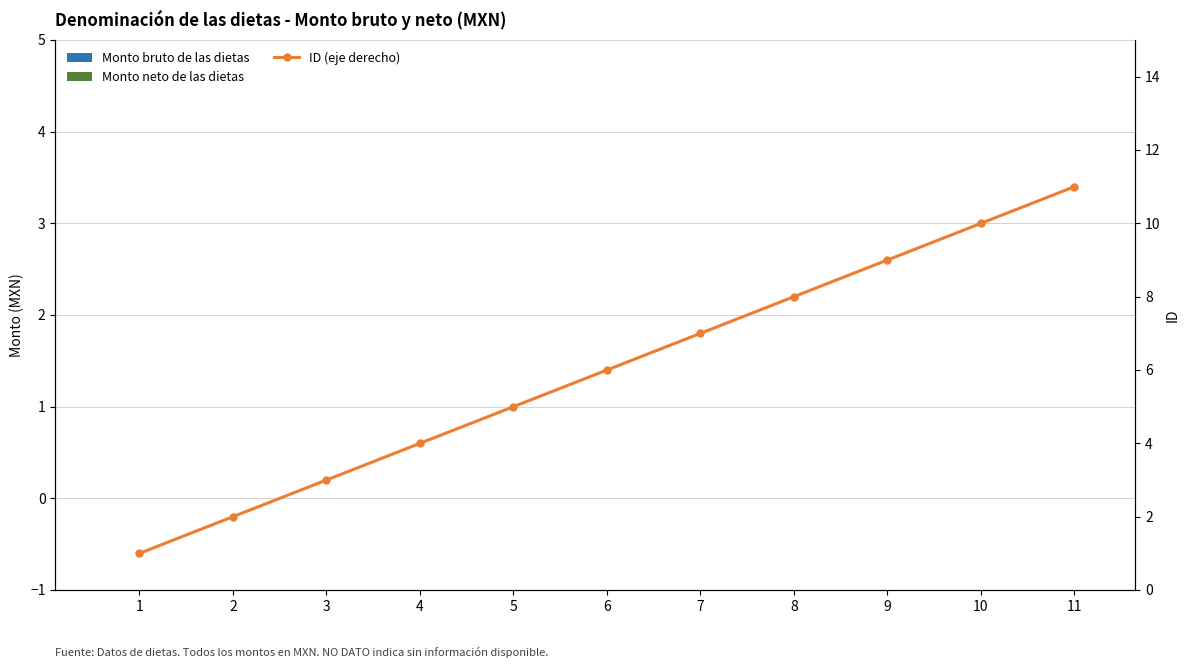

Which series has the widest spread of values?

ID (eje derecho)